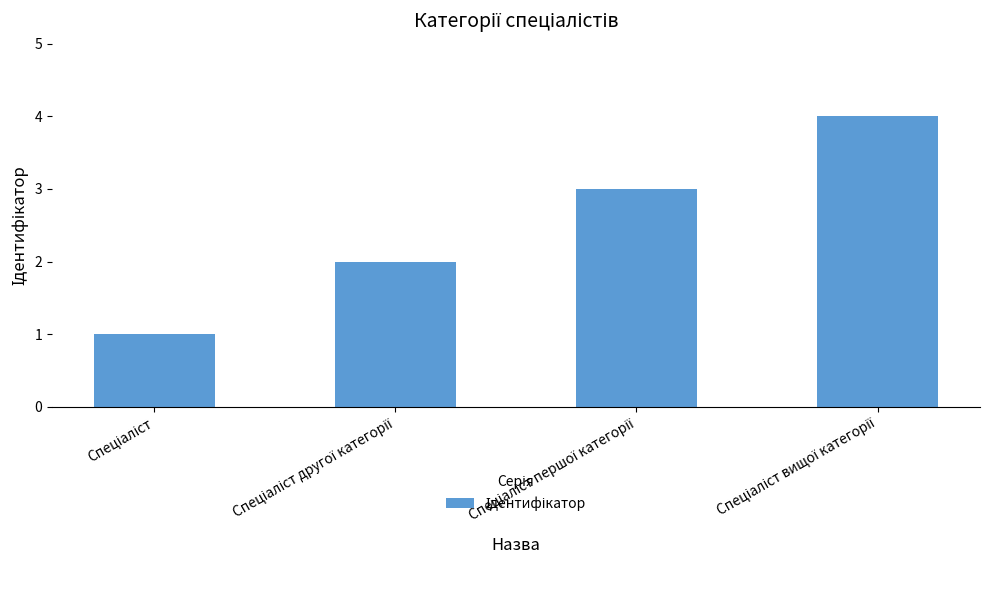

Reading left to right, transcribe all the data shown in this chart.

1	2	3	4